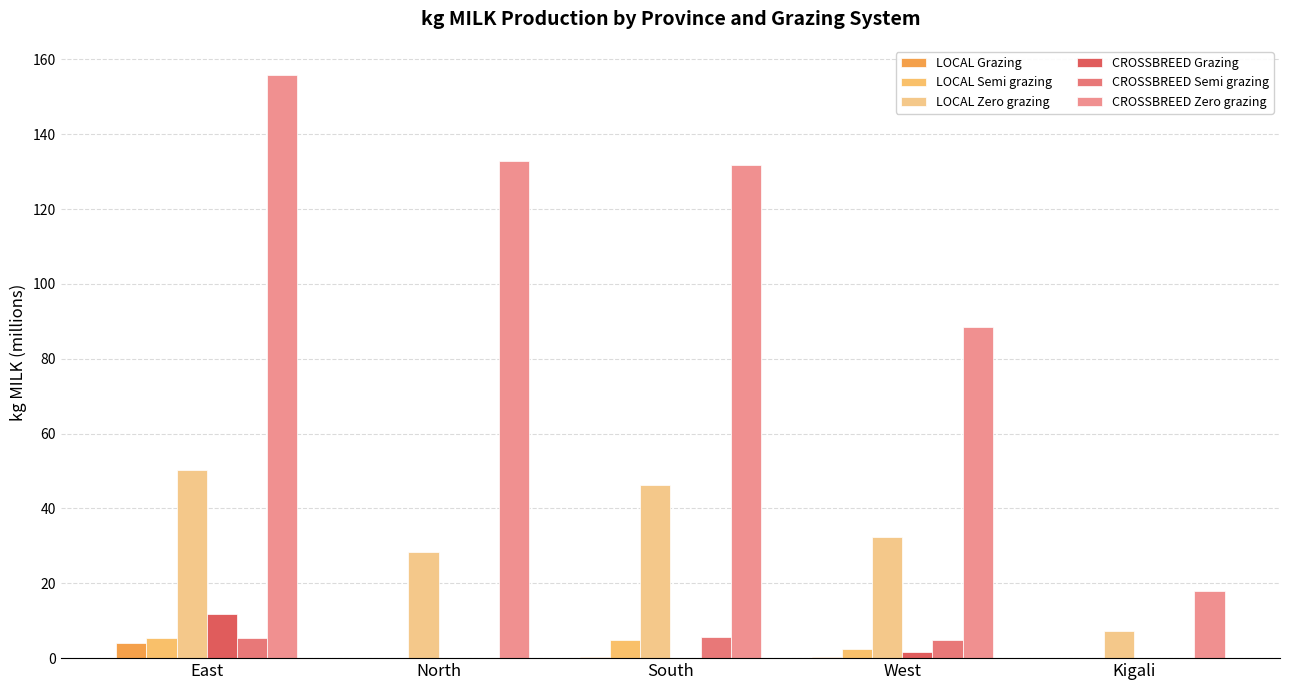

Reading left to right, transcribe all the data shown in this chart.

LOCAL Grazing: 4.0	0.0	0.4	0.2	0.1
LOCAL Semi grazing: 5.3	0.0	4.9	2.3	0.1
LOCAL Zero grazing: 50.4	28.3	46.3	32.4	7.2
CROSSBREED Grazing: 11.7	0.0	0.0	1.7	0.0
CROSSBREED Semi grazing: 5.4	0.0	5.8	4.9	0.0
CROSSBREED Zero grazing: 155.8	132.9	131.7	88.5	17.9